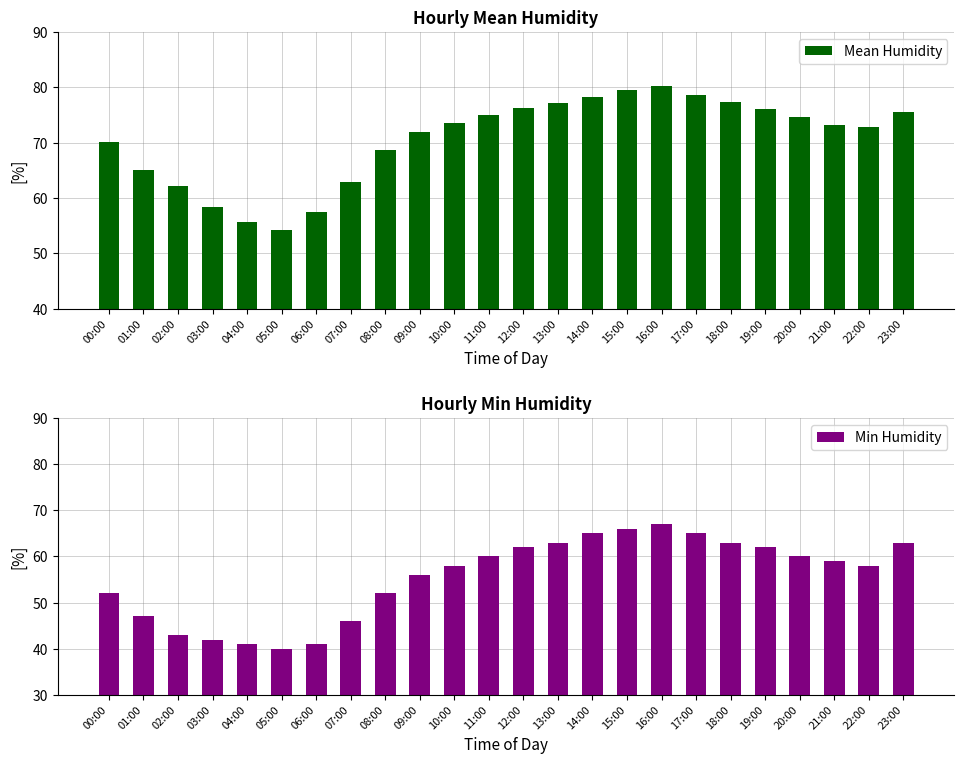

What is the highest value of the Mean Humidity series?

80.2